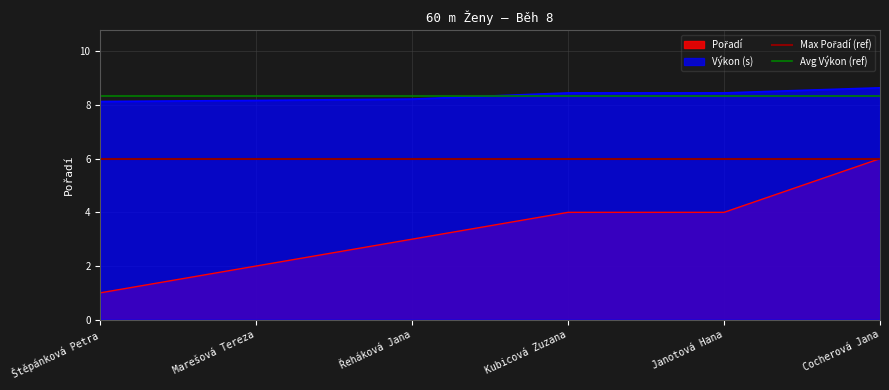

At which label is Avg Výkon (ref) closest to 8?

Štěpánková Petra